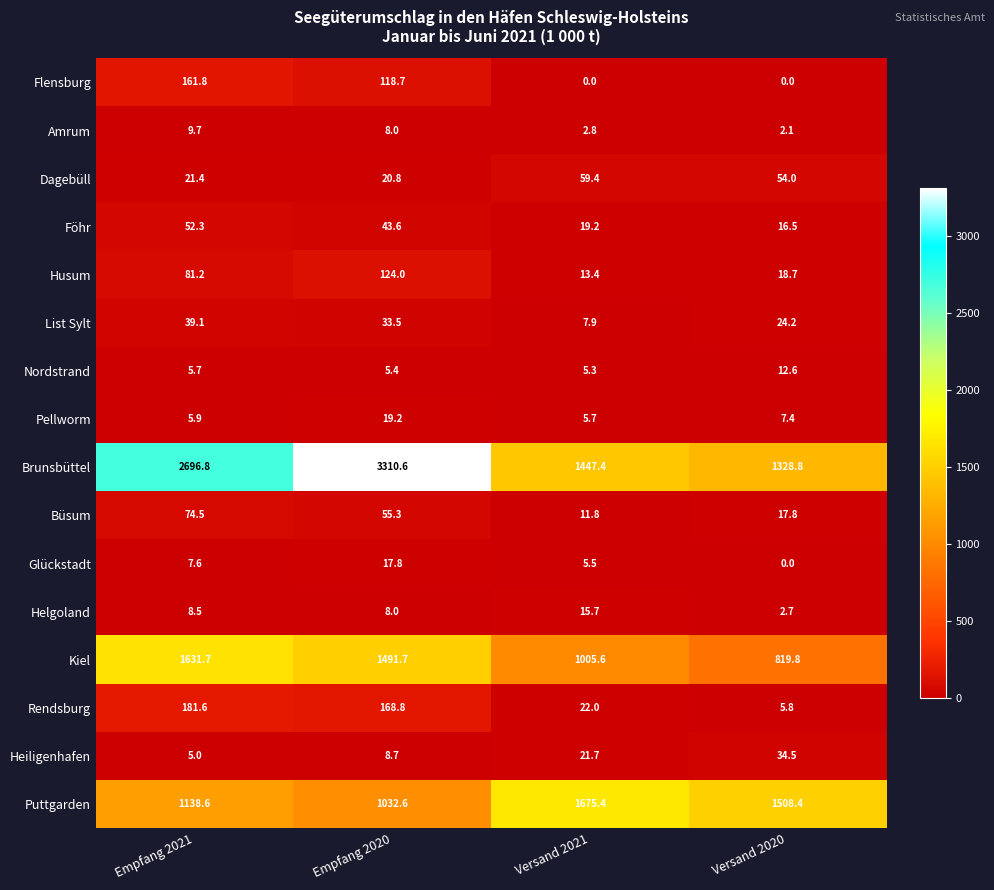

What is the greatest value displayed?

3310.6